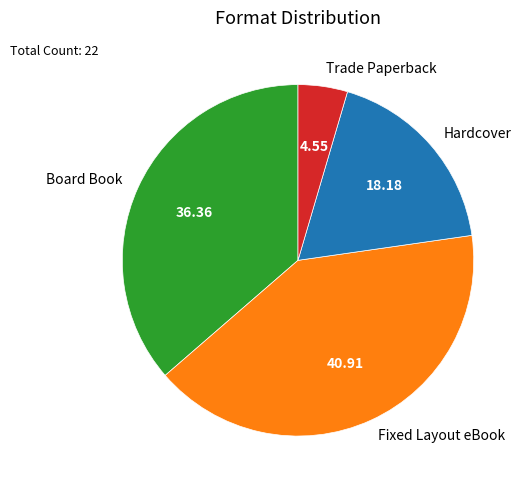

Is the sum of Trade Paperback and Fixed Layout eBook greater than half?

No